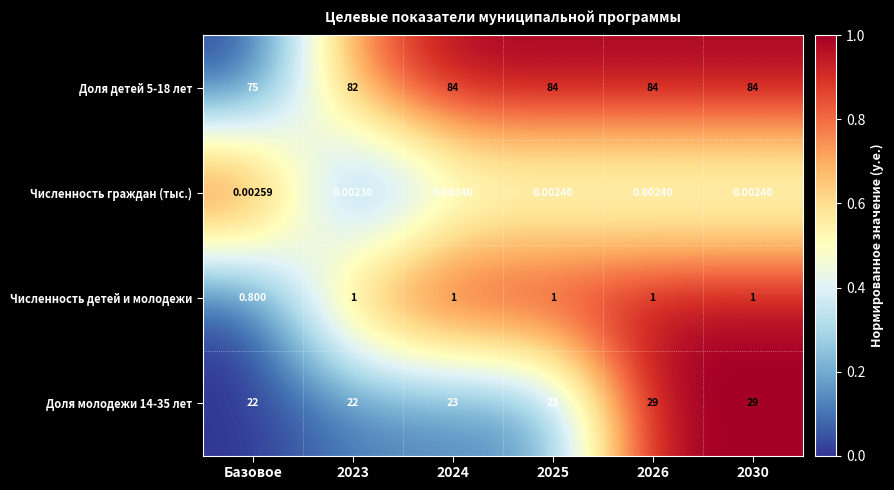

What is the total value across all series at Базовое?

97.8